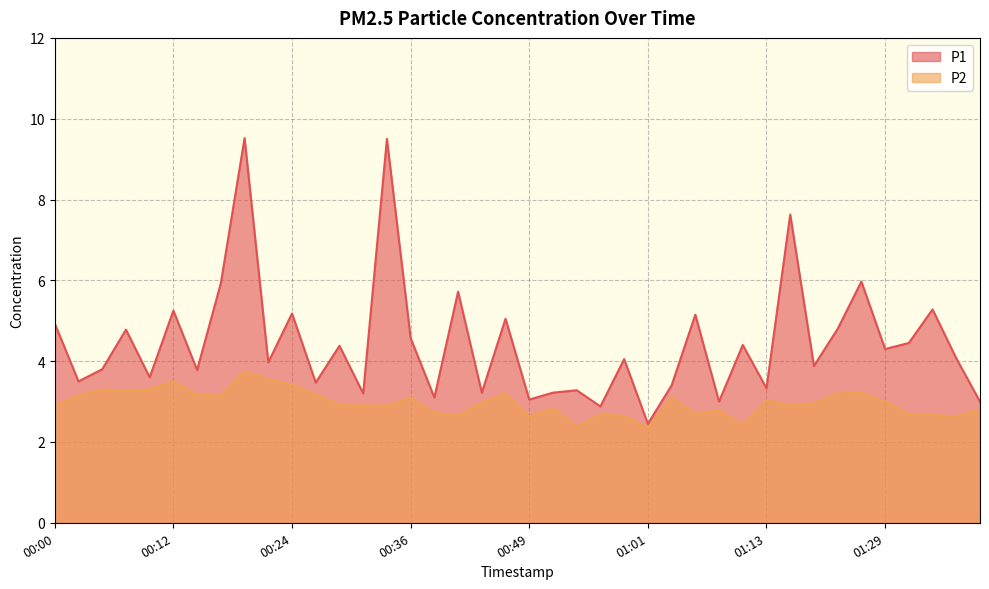

What is the sum of all P1 values?

178.0